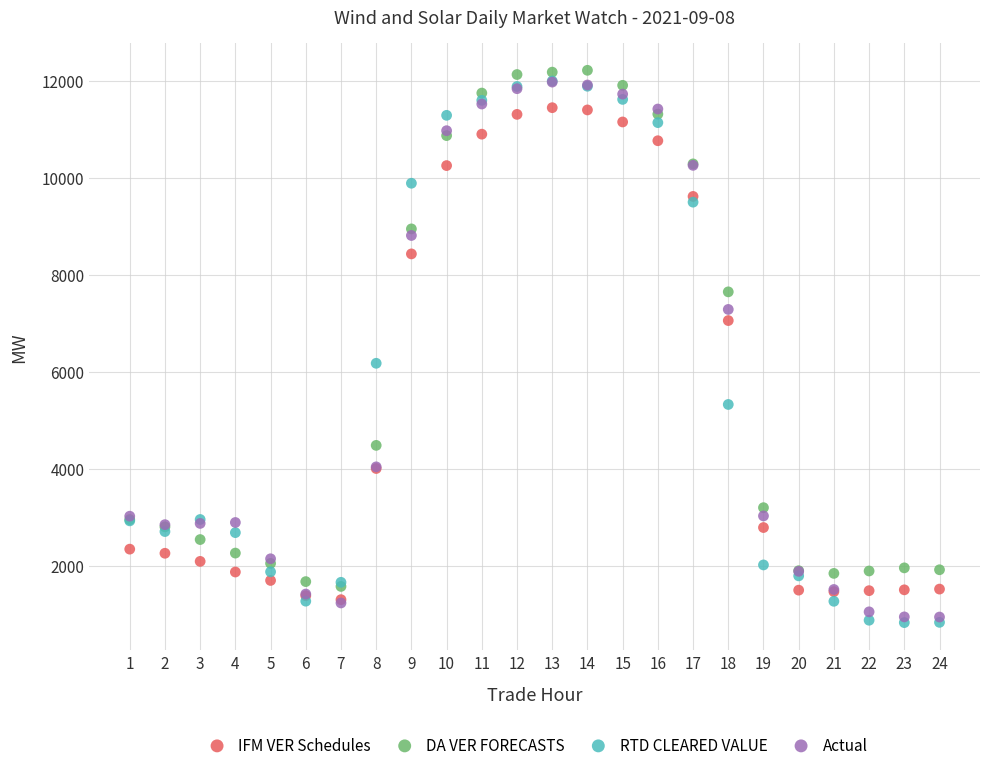

Which series has the largest Y range (max minus min)?

RTD CLEARED VALUE